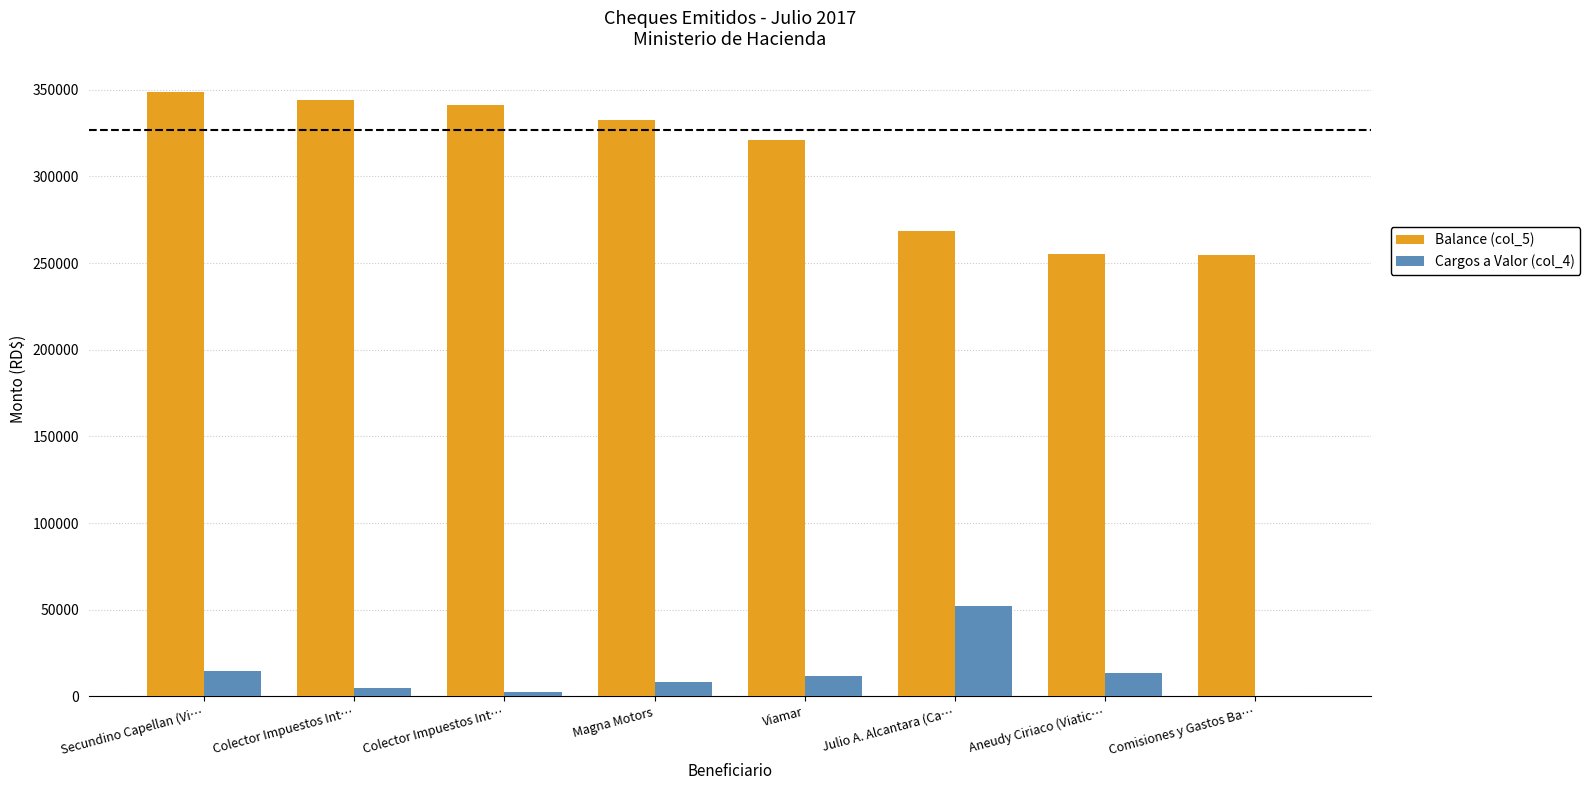

Reading left to right, what are all the values shown in this chart?

Balance (col_5): Secundino Capellan (Vi…=348891.0	Colector Impuestos Int…=343846.6	Colector Impuestos Int…=341068.8	Magna Motors=332745.8	Viamar=320928.4	Julio A. Alcantara (Ca…=268634.7	Aneudy Ciriaco (Viatic…=255234.7	Comisiones y Gastos Ba…=254879.3
Cargos a Valor (col_4): Secundino Capellan (Vi…=14400.0	Colector Impuestos Int…=5044.4	Colector Impuestos Int…=2777.8	Magna Motors=8323.0	Viamar=11817.5	Julio A. Alcantara (Ca…=52293.7	Aneudy Ciriaco (Viatic…=13400.0	Comisiones y Gastos Ba…=355.4